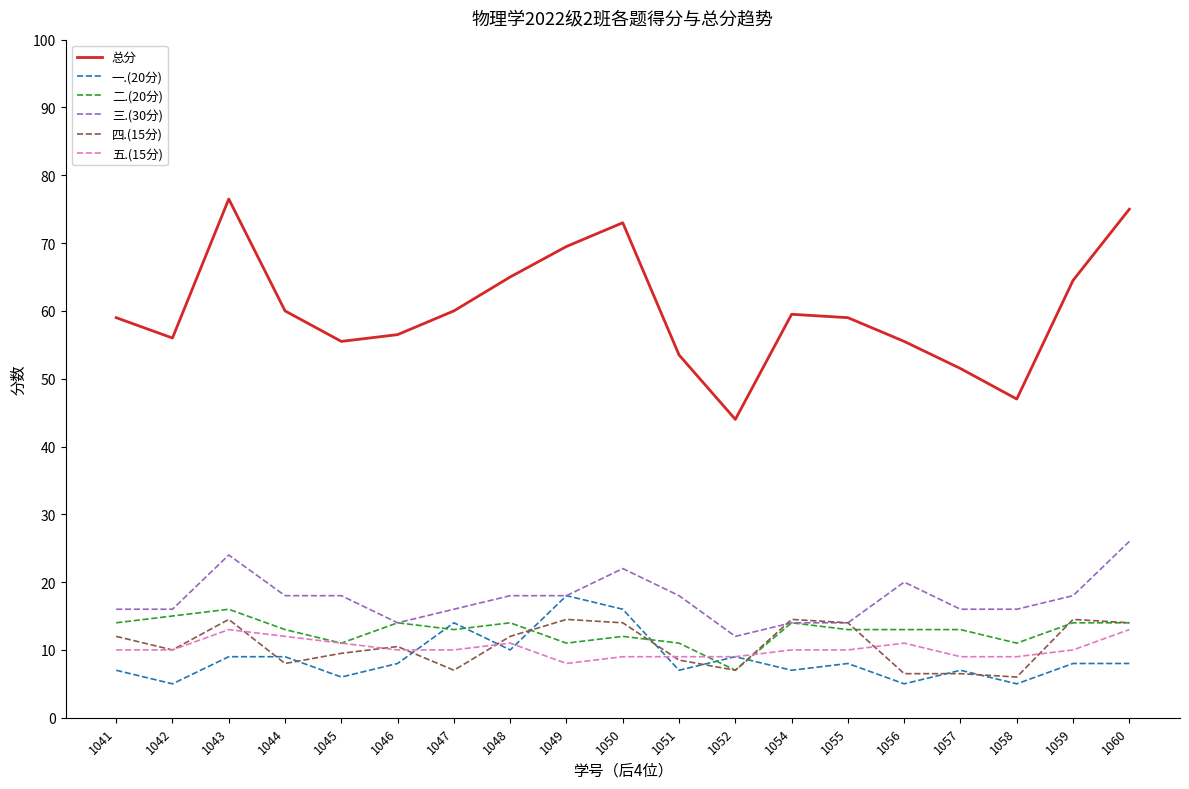

What is the greatest value displayed?

76.5